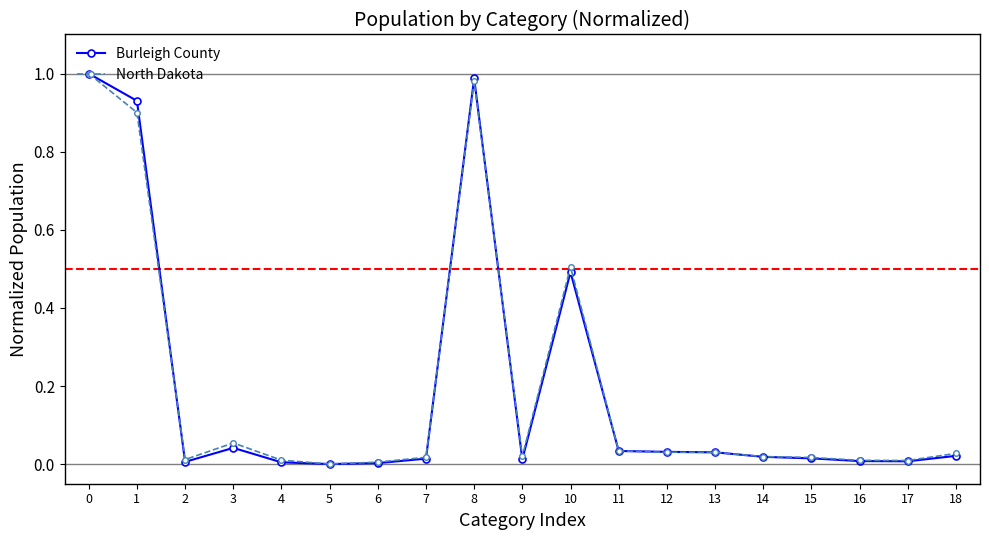

True or false: Burleigh County has more than 2 points higher than both neighbors.

True